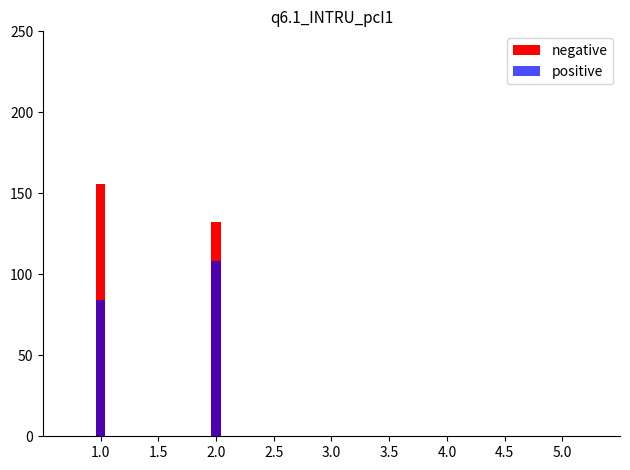

Which has a higher value, 5.0 or 4.0?

5.0